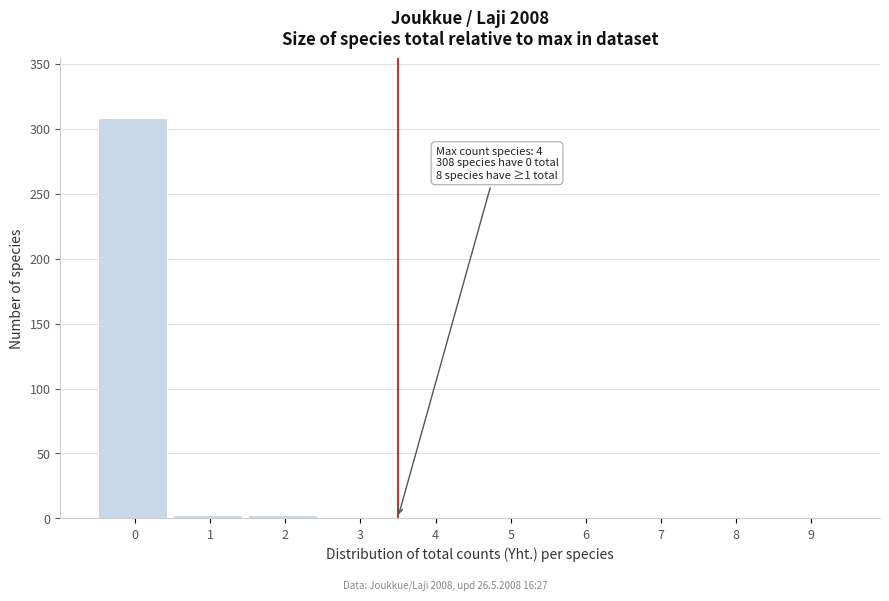

What is the sum of all values?

316